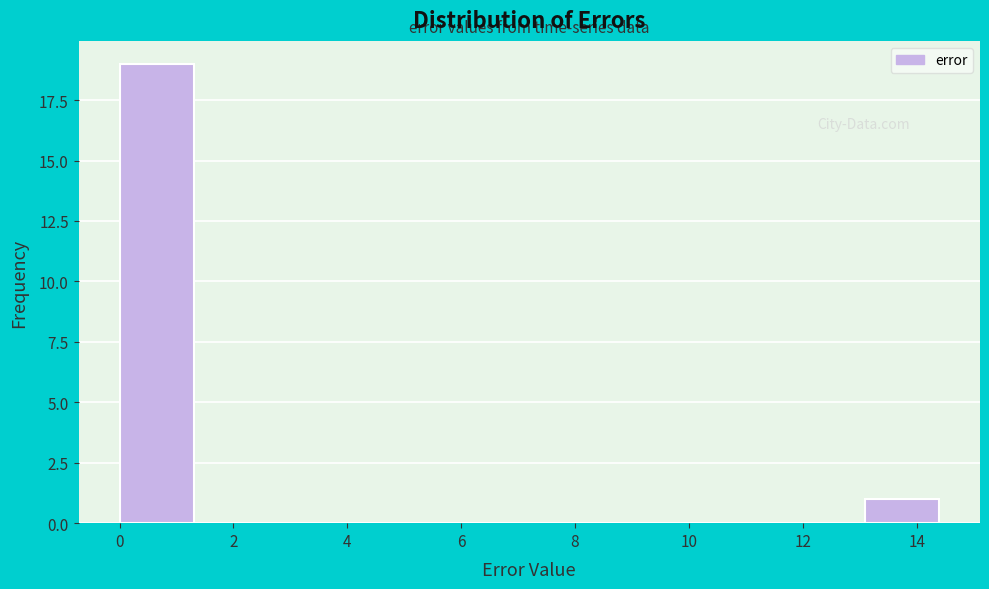

Which range on the x-axis has the tallest bar?

0.0 to 1.4